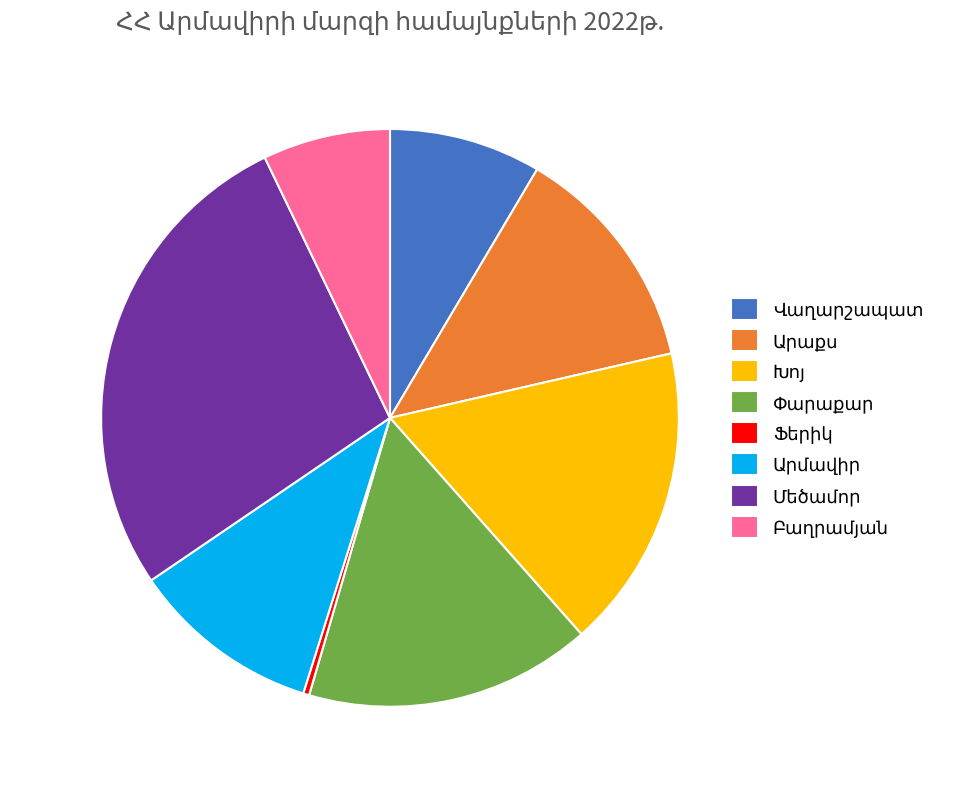

Does any single category account for the majority?

No